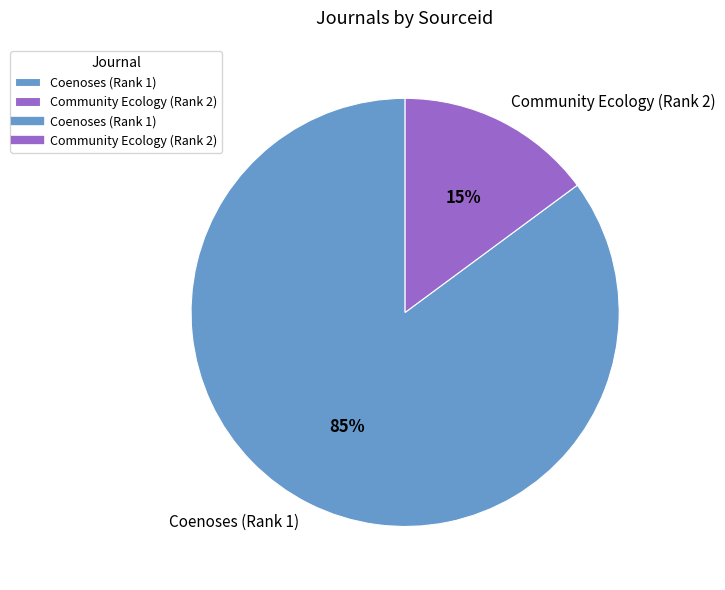

True or false: Community Ecology (Rank 2) accounts for 27% of the total.

False